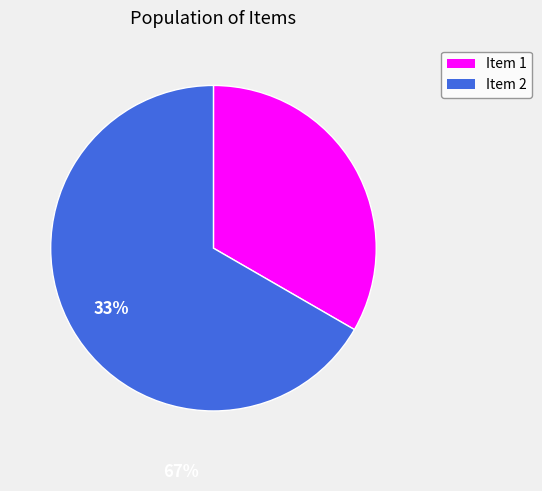

Is there a majority slice in this chart?

Yes